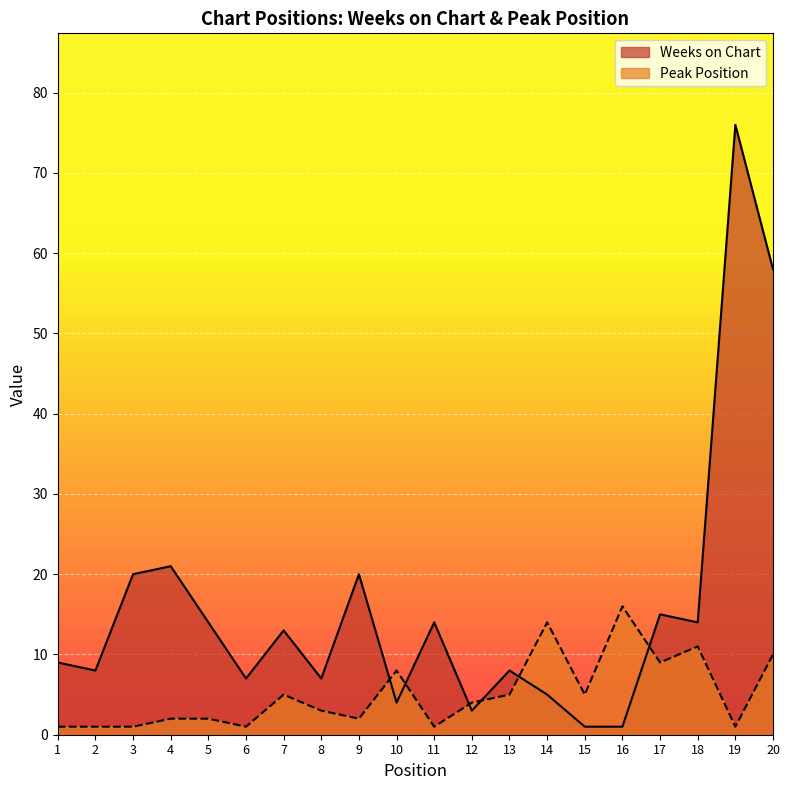

How many intersections are there between Weeks on Chart and Peak Position?

6